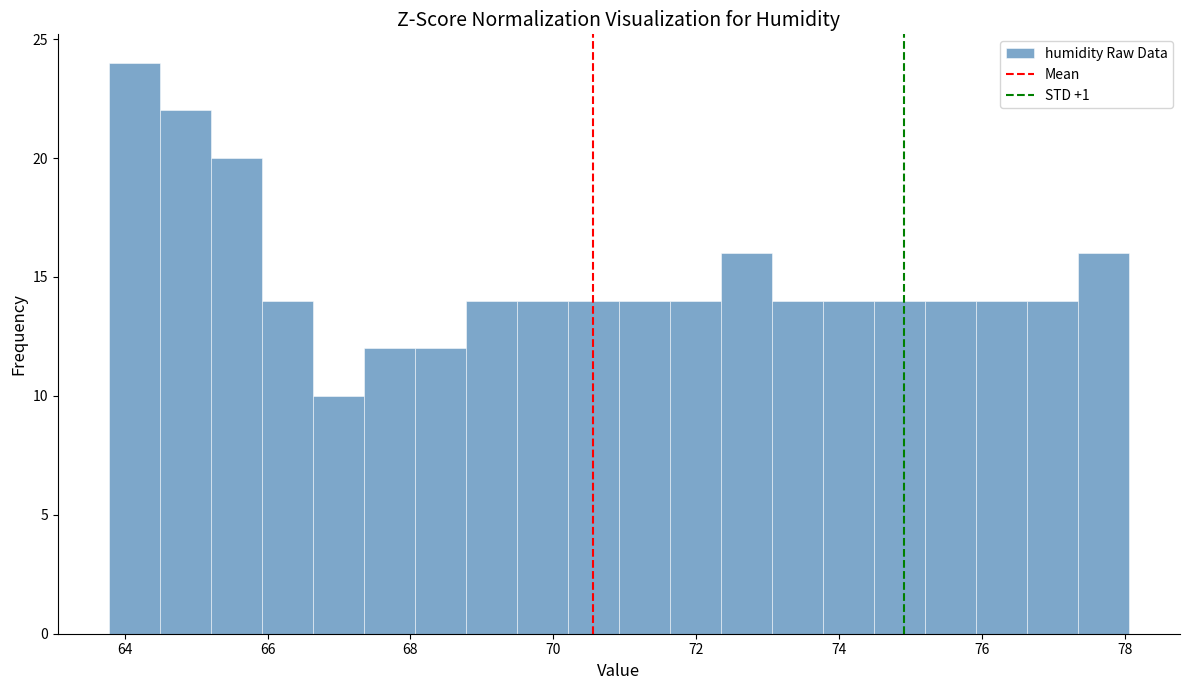

Around what value on the x-axis is the tallest bar? Give the approximate position of its centre, as read against the axis.

64.2